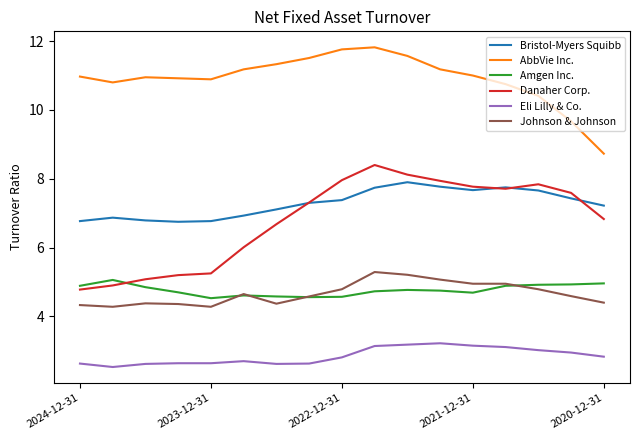

How many values in the Bristol-Myers Squibb series are below 7?

6